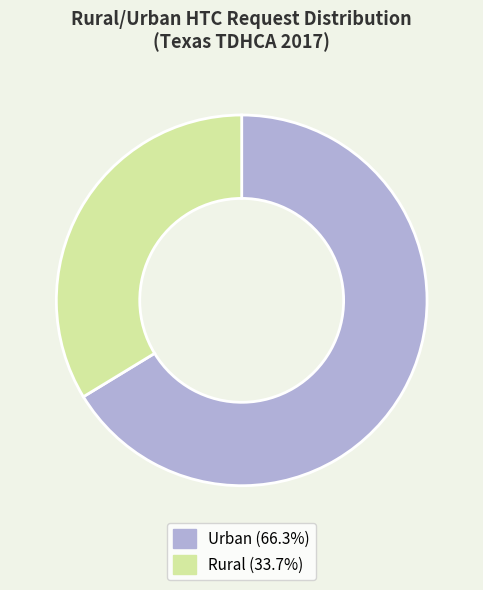

Is the sum of Rural (33.7%) and Urban (66.3%) greater than half?

Yes